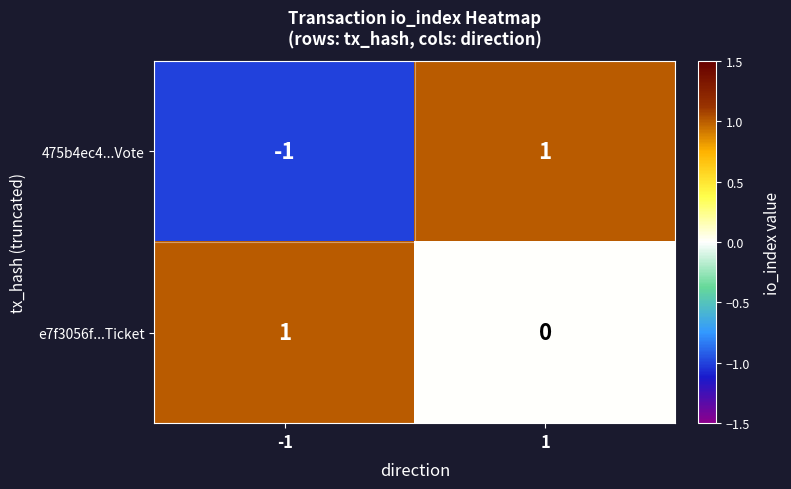

How many series are shown in this chart?

2